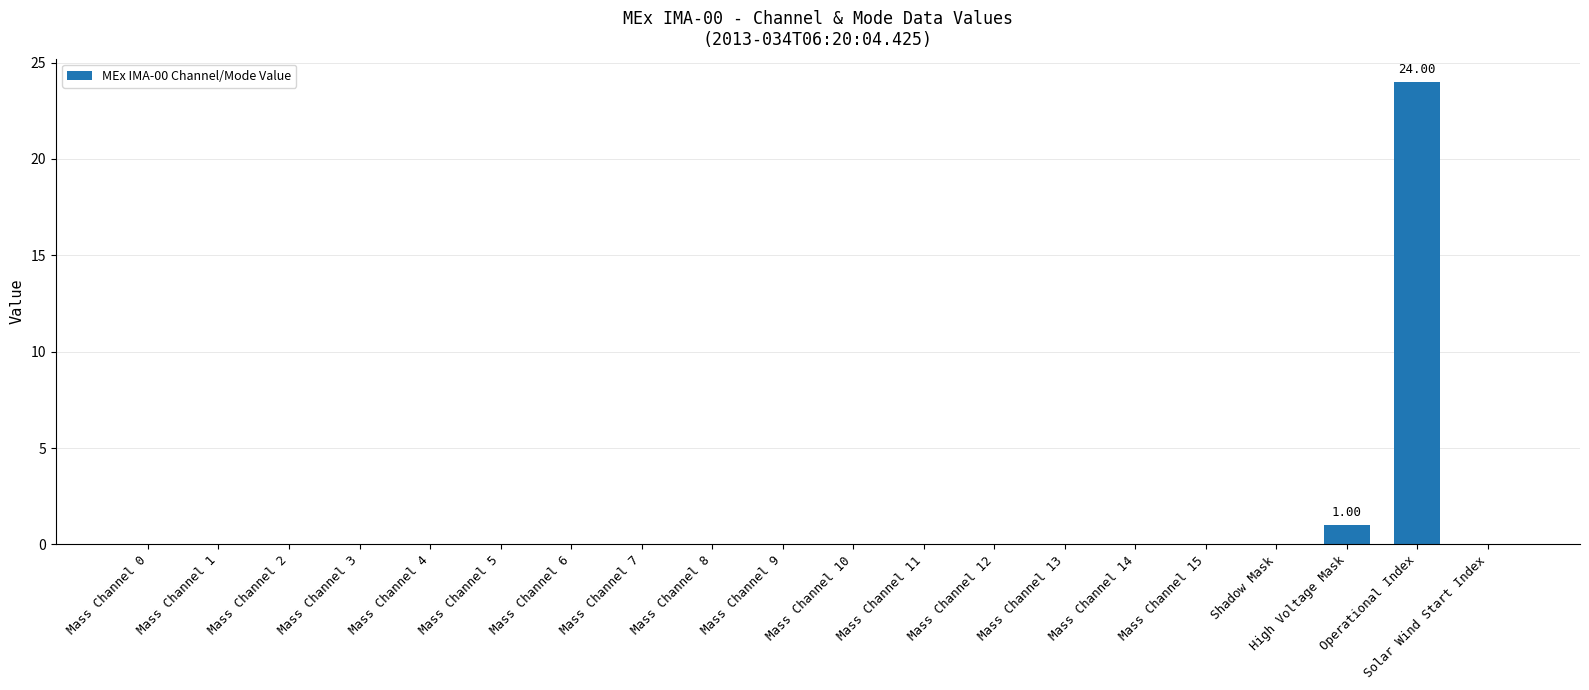

Reading right to left, list all the values displayed in this chart.

0	24	1	0	0	0	0	0	0	0	0	0	0	0	0	0	0	0	0	0